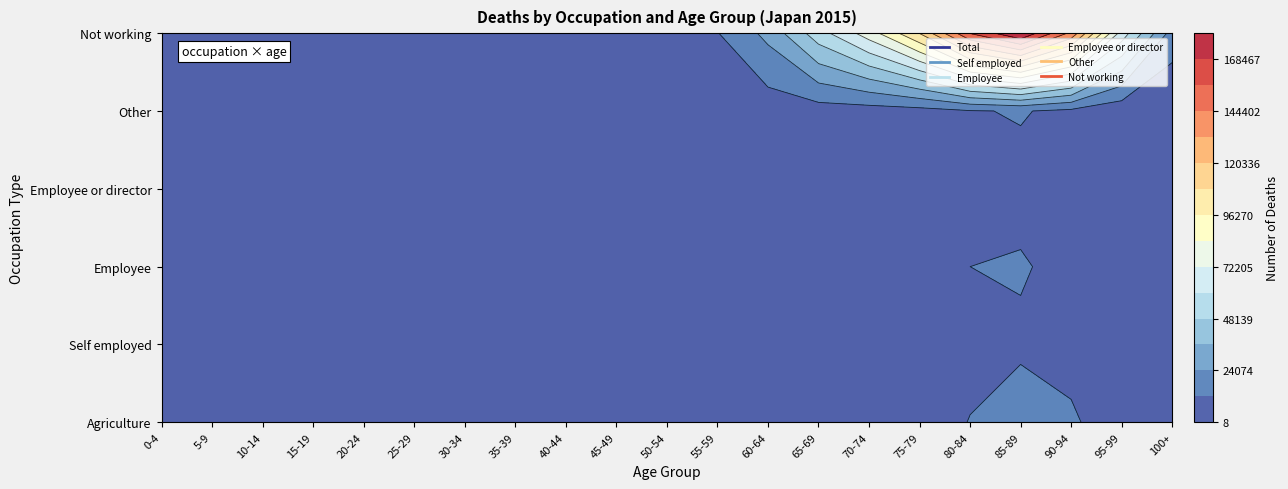

Which series has the largest total across all categories?

Not working